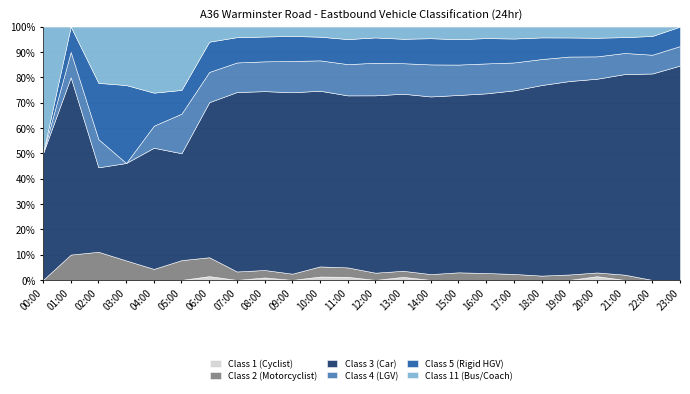

Does the chart have visible grid lines?

Yes